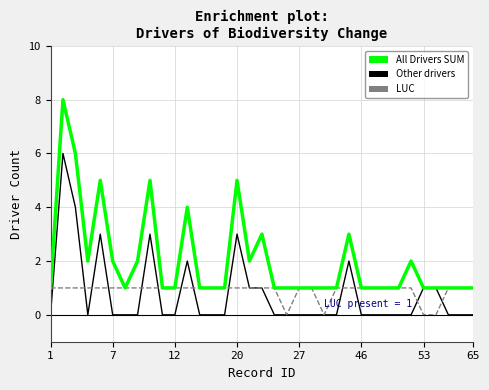

What is the difference between the maximum and minimum values in the LUC series?

1